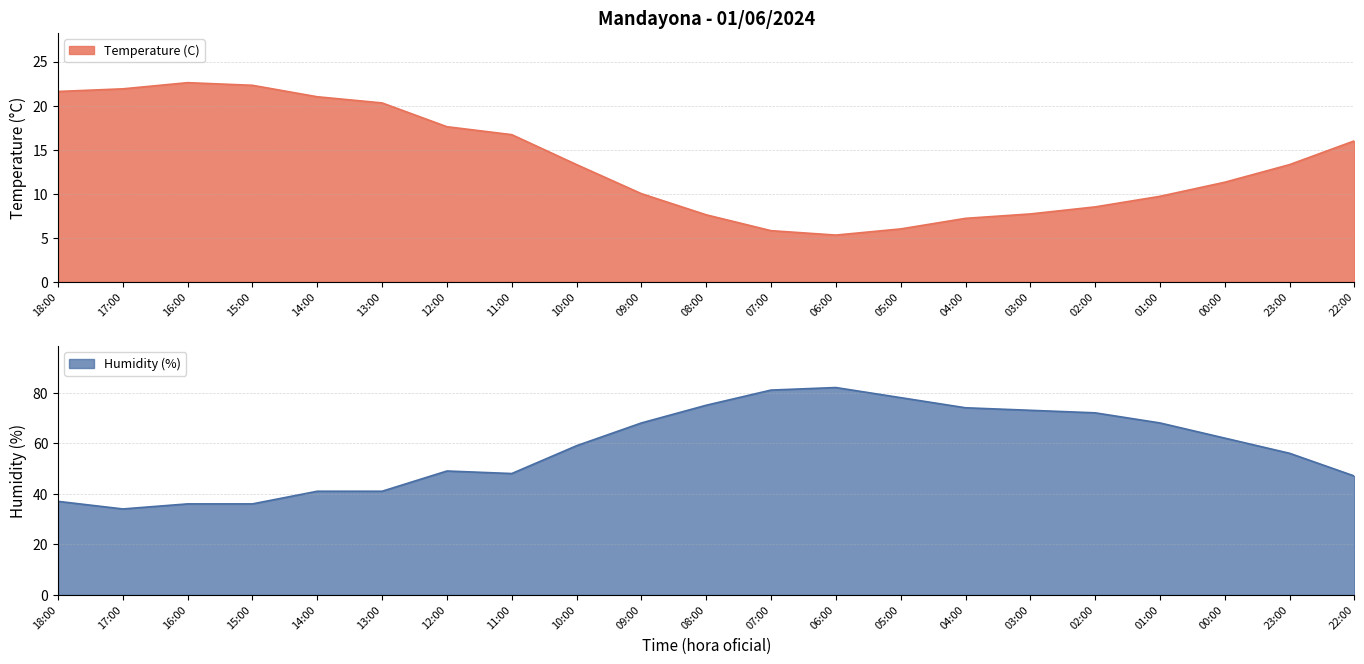

How many values in the Humidity (%) series are below 59?

10